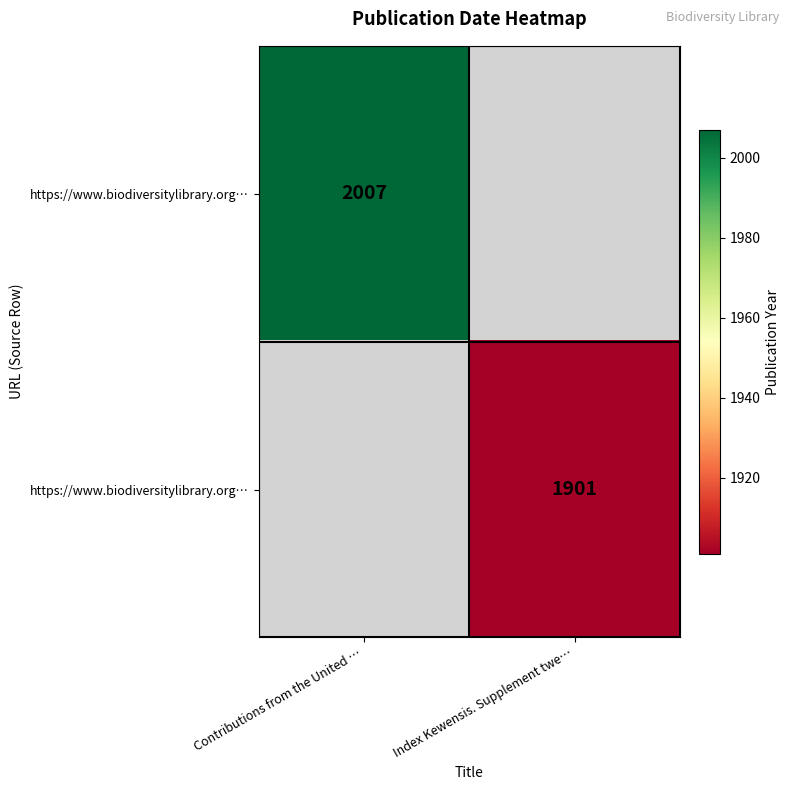

At how many categories does at least one series exceed 2004?

1